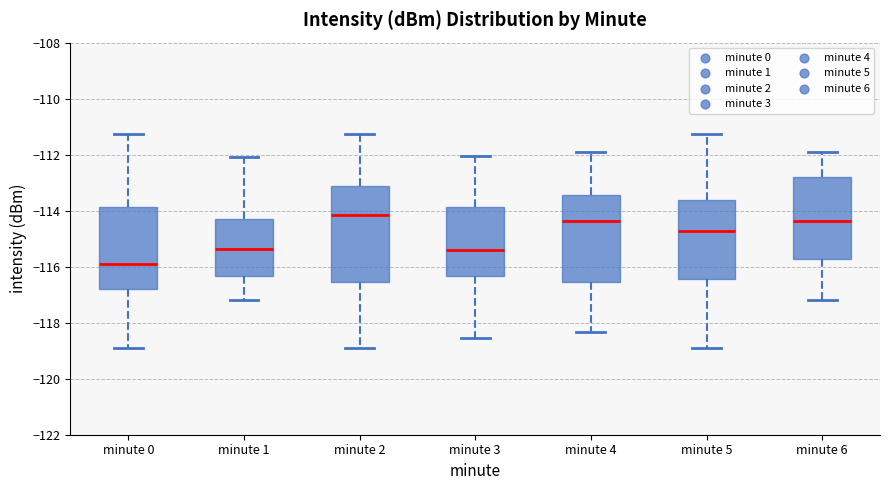

Which box is the tallest, from its lower edge to its upper edge?

minute 2